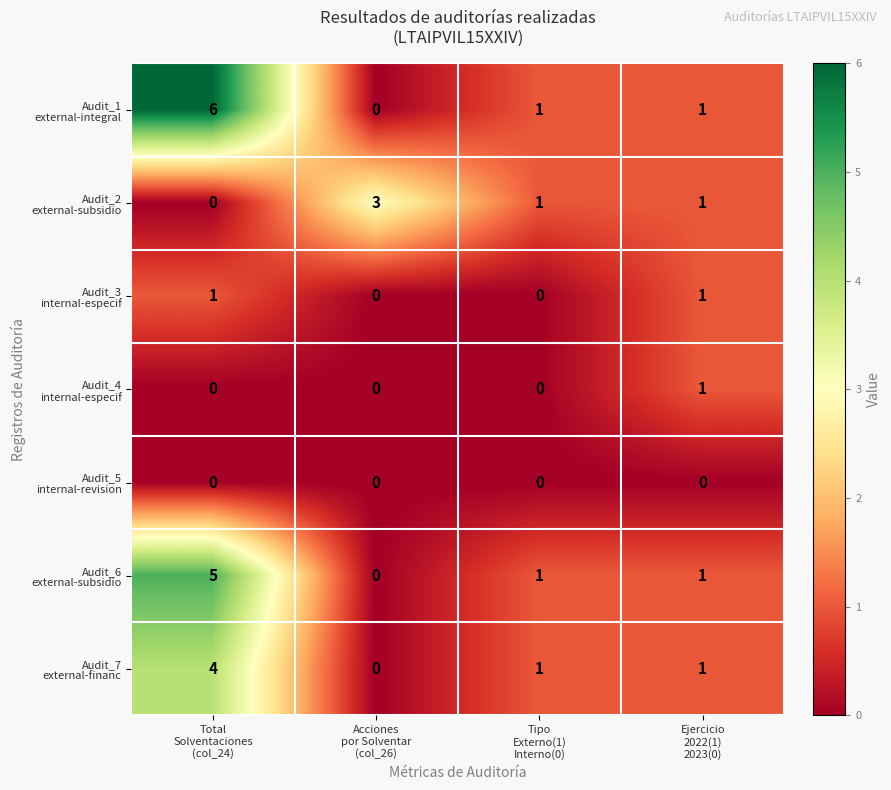

At how many categories does at least one series exceed 0?

4